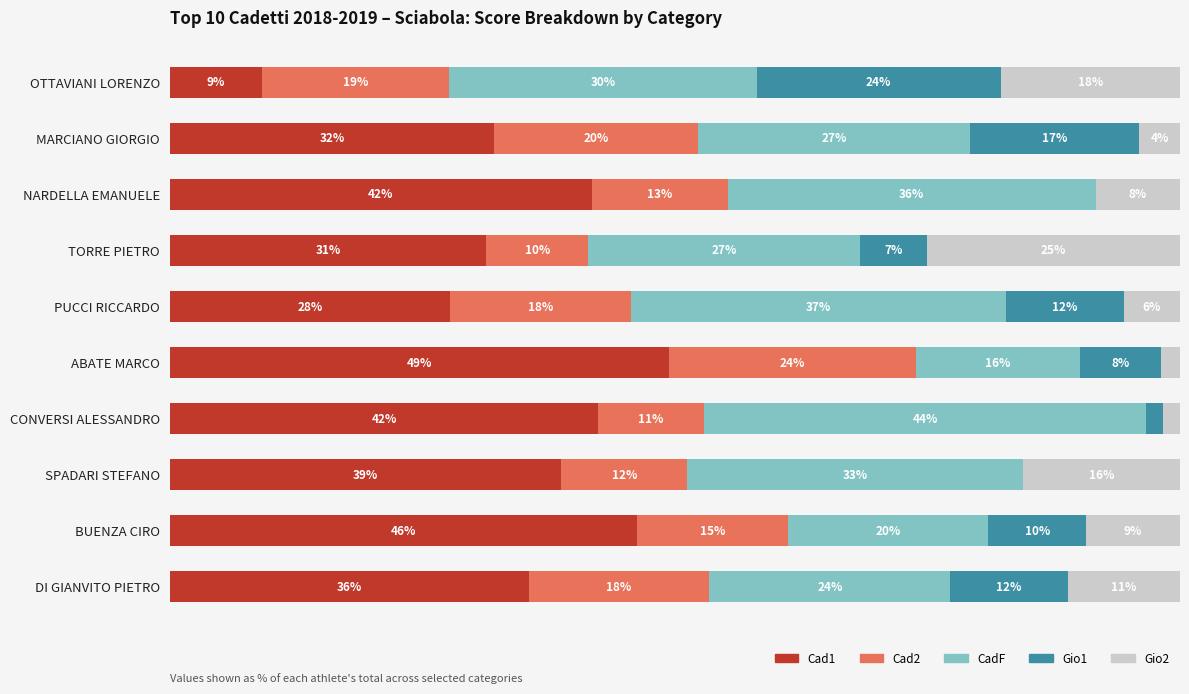

Reading left to right, transcribe all the data shown in this chart.

Cad1: 9.1	32.1	41.8	31.3	27.7	49.4	42.4	38.7	46.3	35.5
Cad2: 18.6	20.2	13.4	10.1	17.9	24.5	10.5	12.5	14.9	17.9
CadF: 30.5	26.9	36.4	26.9	37.2	16.3	43.8	33.3	19.9	23.8
Gio1: 24.1	16.8	0.0	6.6	11.6	8.0	1.7	0.0	9.7	11.6
Gio2: 17.8	4.0	8.4	25.1	5.6	1.9	1.6	15.5	9.3	11.1